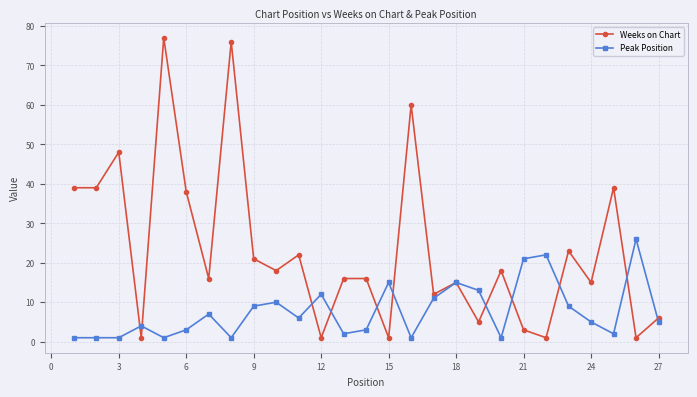

True or false: Weeks on Chart has more than 1 interior local peaks.

True